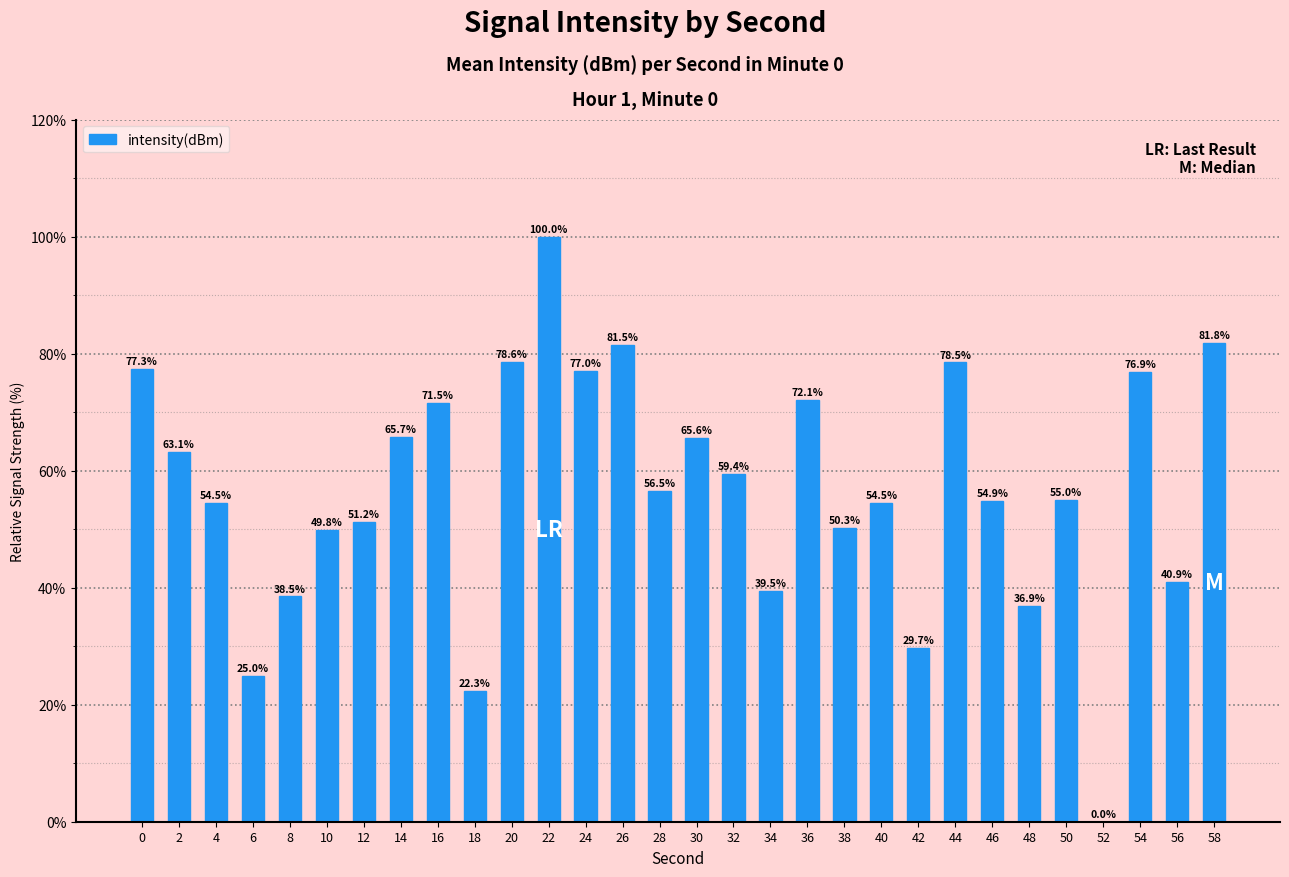

How many data points does each series have?

30